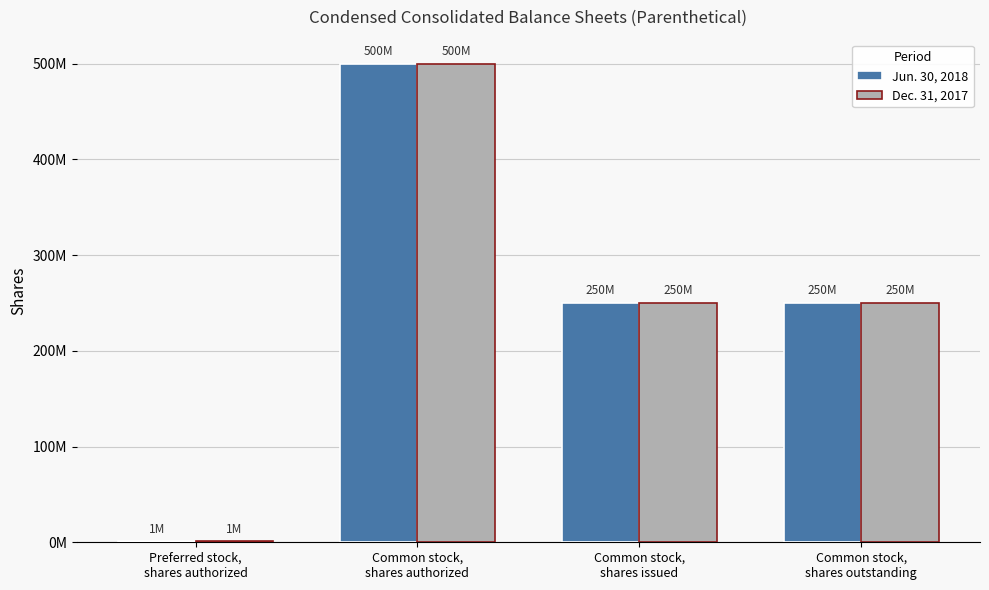

Read the Jun. 30, 2018 value at Common stock,
shares authorized, to the nearest 50.

500000000